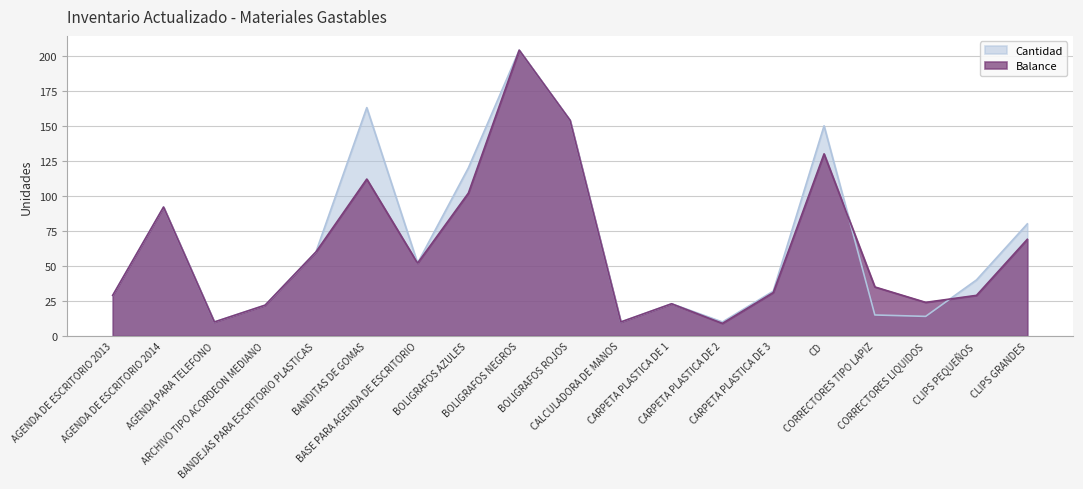

What value does the Cantidad series have at CARPETA PLASTICA DE 2, to the nearest 5?

10